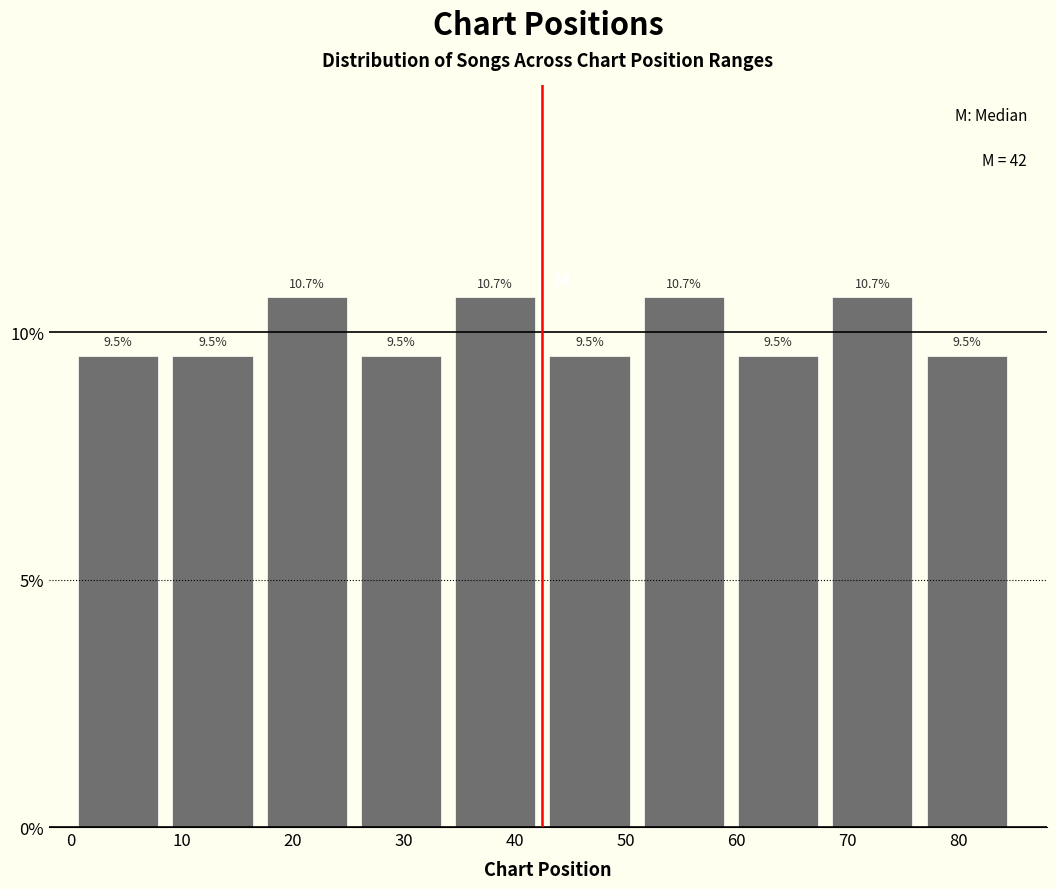

Reading left to right, list every bar in this chart as the range it spans on the x-axis followed by its height. The bar edges are not printed on the chart, so give them approximately, as read against the axis.

0.0 to 8.5: 9.5
8.5 to 17.0: 9.5
17.0 to 25.5: 10.7
25.5 to 34.0: 9.5
34.0 to 42.5: 10.7
42.5 to 51.0: 9.5
51.0 to 59.5: 10.7
59.5 to 68.0: 9.5
68.0 to 76.5: 10.7
76.5 to 85.0: 9.5